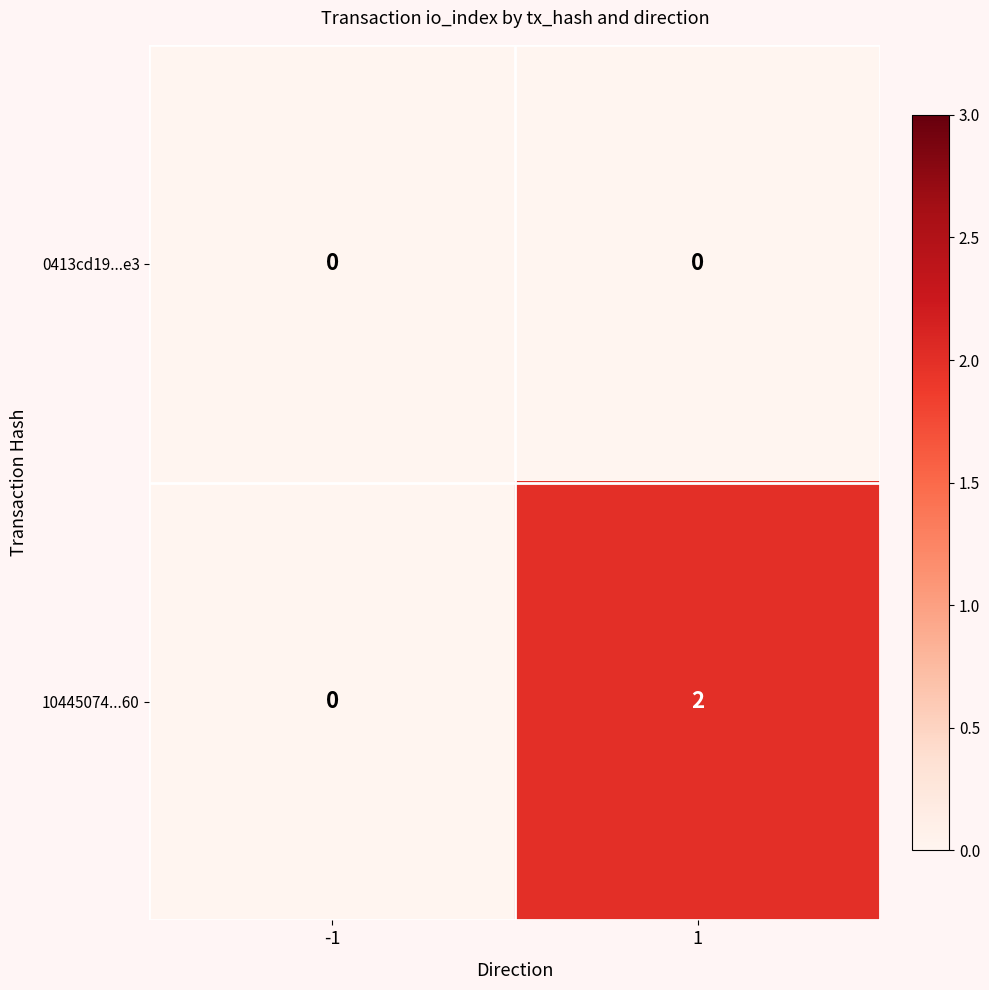

Reading left to right, transcribe all the data shown in this chart.

0413cd19...e3: -1=0	1=0
10445074...60: -1=0	1=2